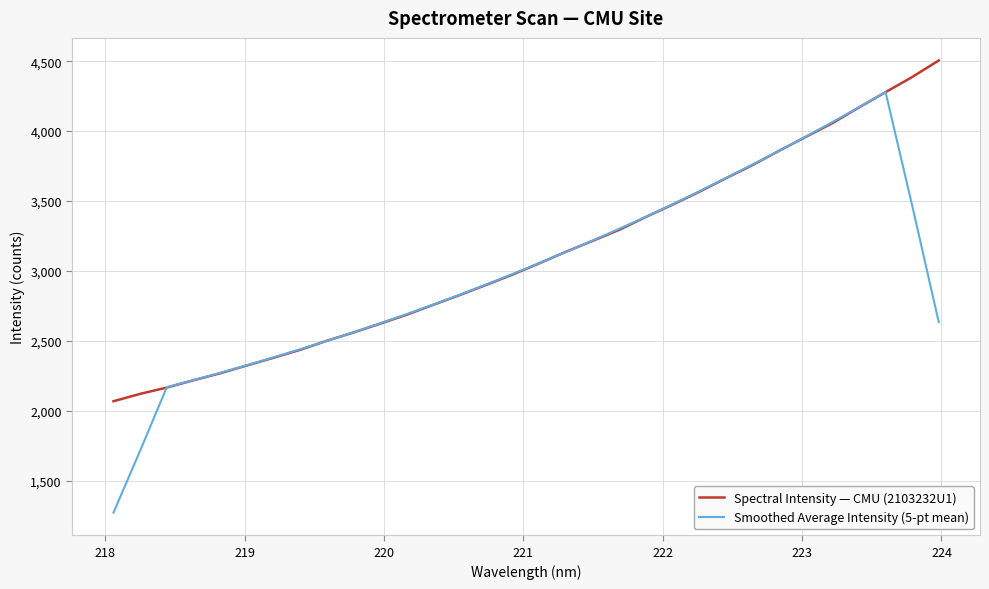

What is the lowest value of the Smoothed Average Intensity (5-pt mean) series?

1270.7